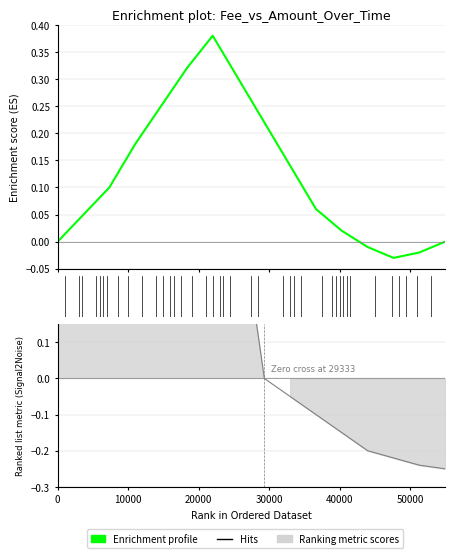

How many interior local valleys does the Fee series have?

1